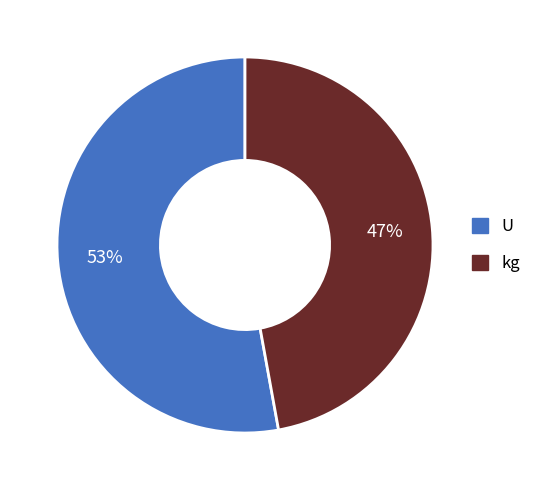

To the nearest percent, what is the difference between the largest and smallest slice percentages?

6%